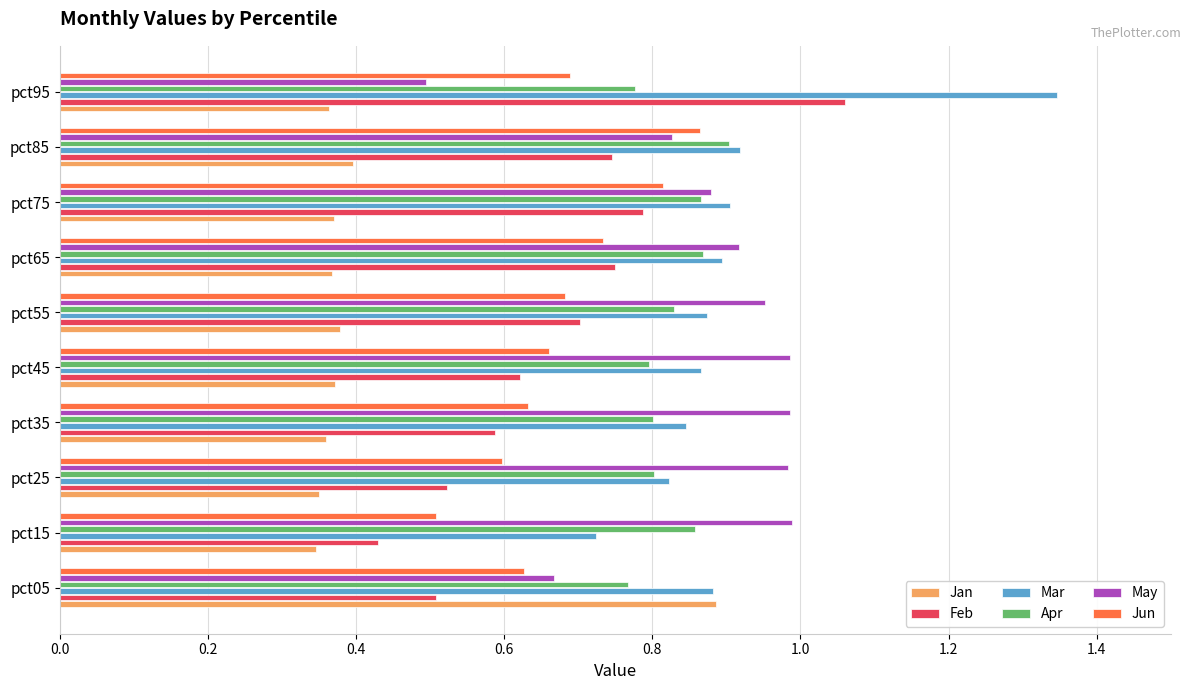

What is the sum of the Apr values at pct45 and pct95?

1.6